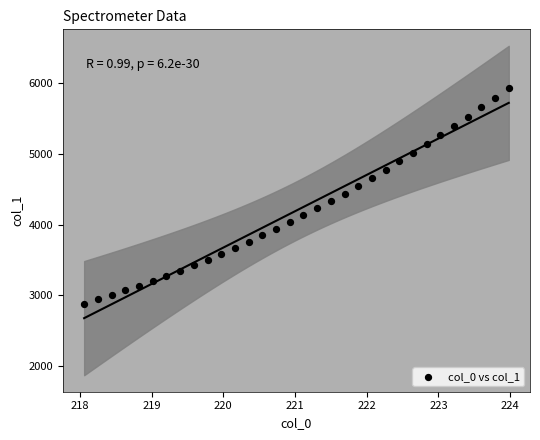

What is the range of Y values (max minus min)?

3054.6